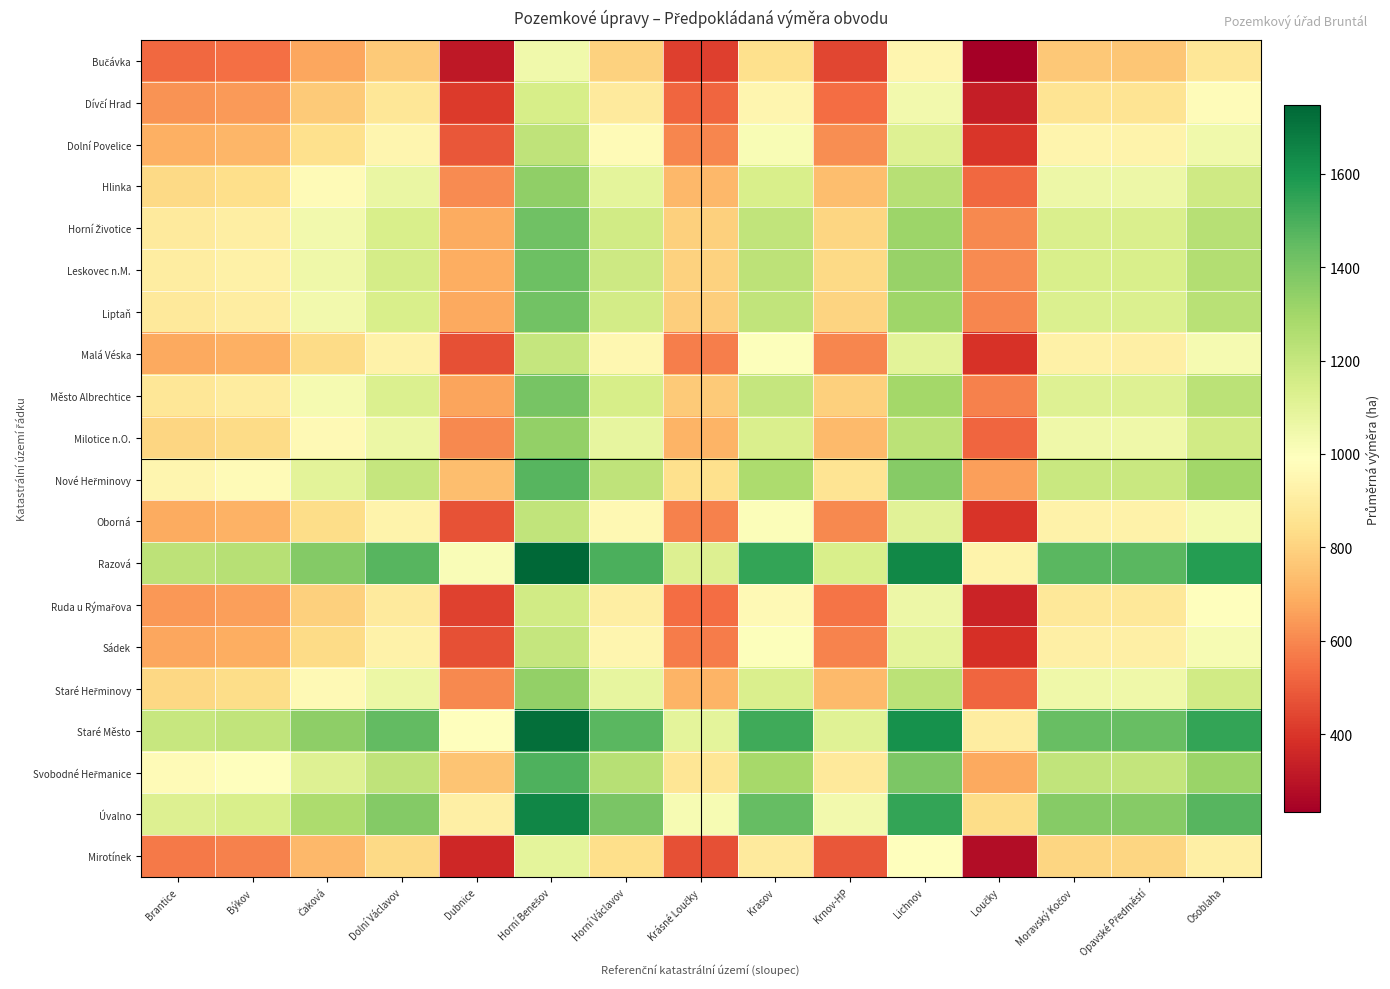

At which category is the sum across all series the highest?

Horní Benešov